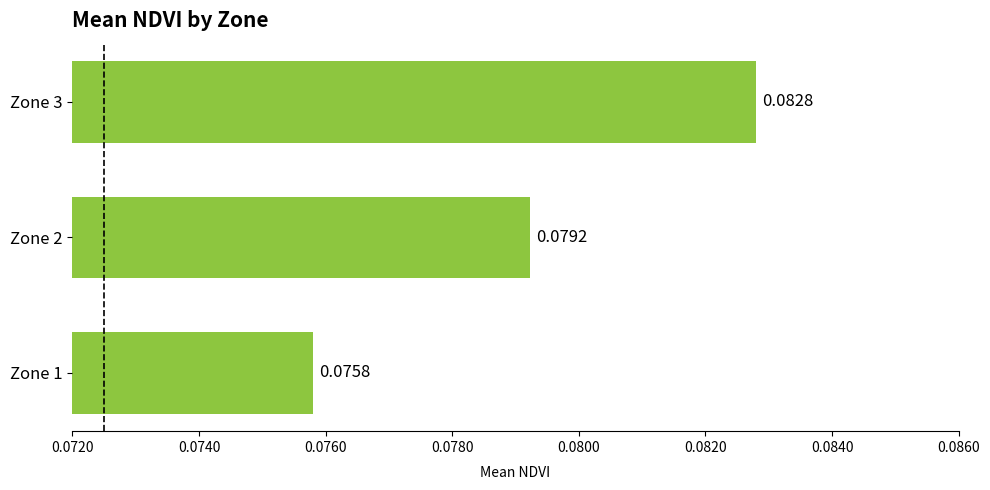

Which has a higher value, Zone 1 or Zone 2?

Zone 2